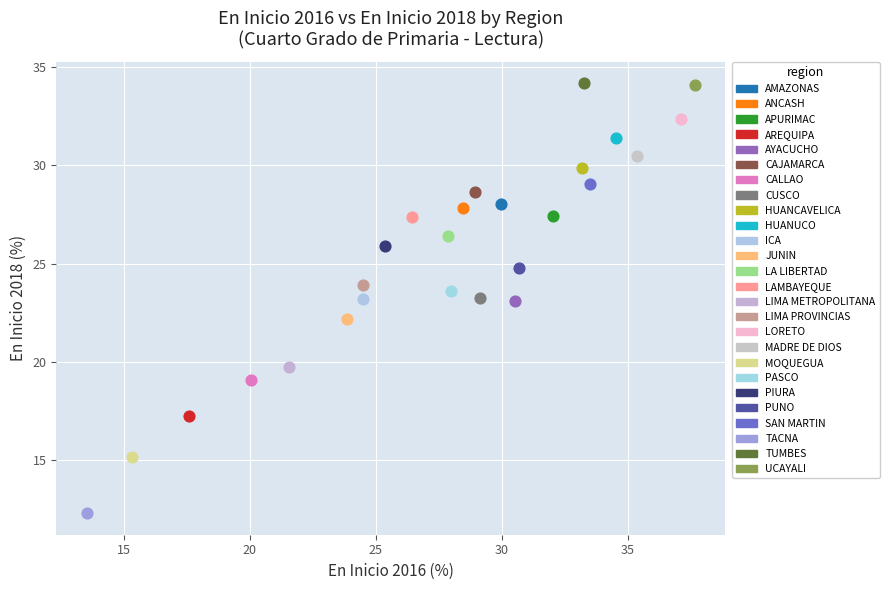

What are all the series names shown in the legend?

AMAZONAS, ANCASH, APURIMAC, AREQUIPA, AYACUCHO, CAJAMARCA, CALLAO, CUSCO, HUANCAVELICA, HUANUCO, ICA, JUNIN, LA LIBERTAD, LAMBAYEQUE, LIMA METROPOLITANA, LIMA PROVINCIAS, LORETO, MADRE DE DIOS, MOQUEGUA, PASCO, PIURA, PUNO, SAN MARTIN, TACNA, TUMBES, UCAYALI